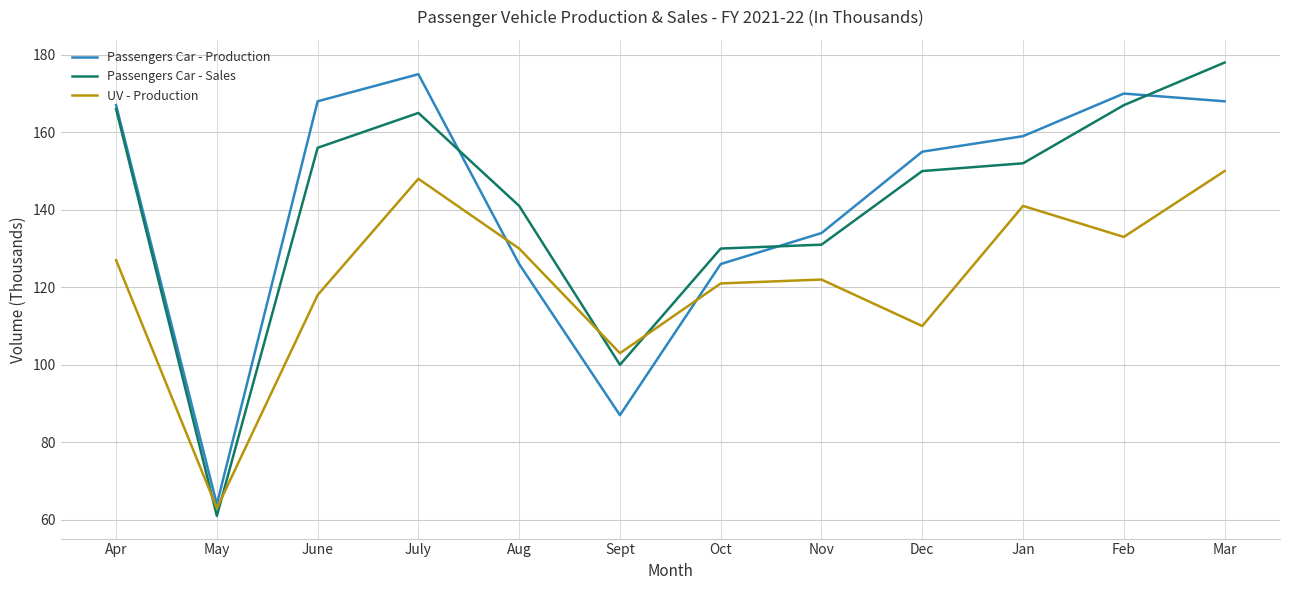

Is the value of Passengers Car - Production at Oct greater than the value of UV - Production at Aug?

No